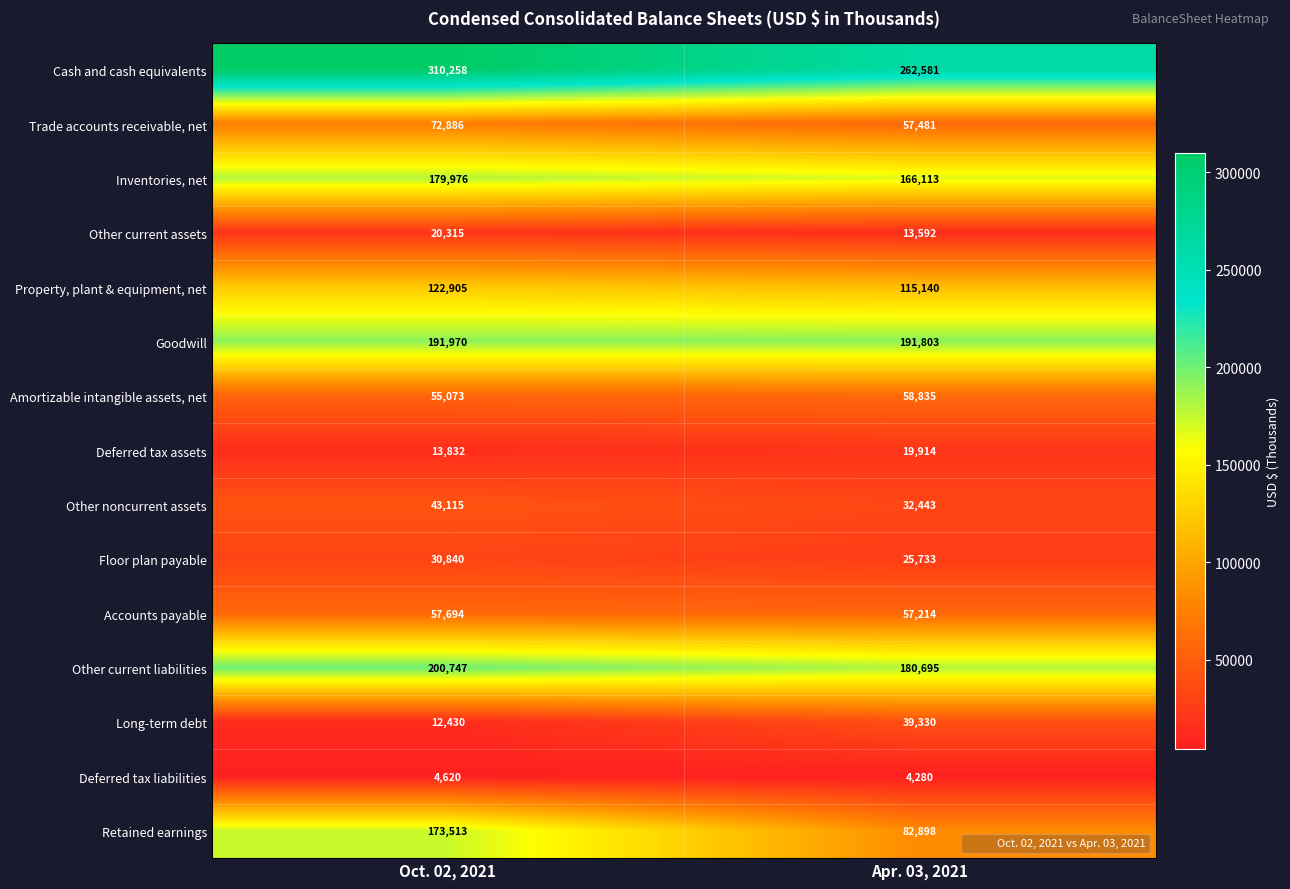

Which series has the largest total across all categories?

Cash and cash equivalents